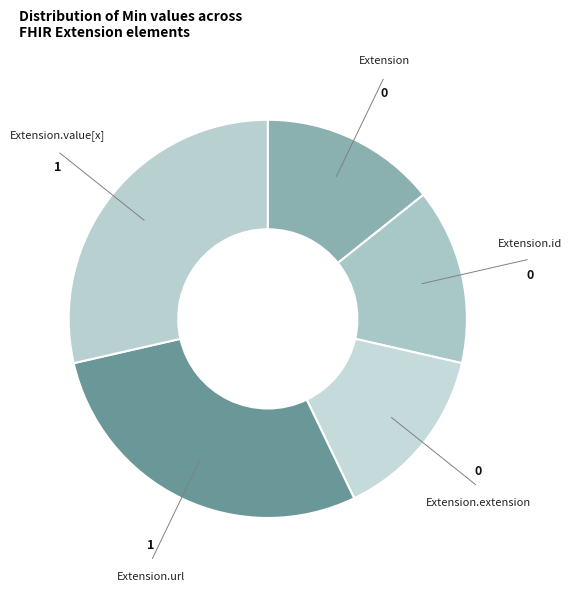

How many segments does this pie chart have?

5